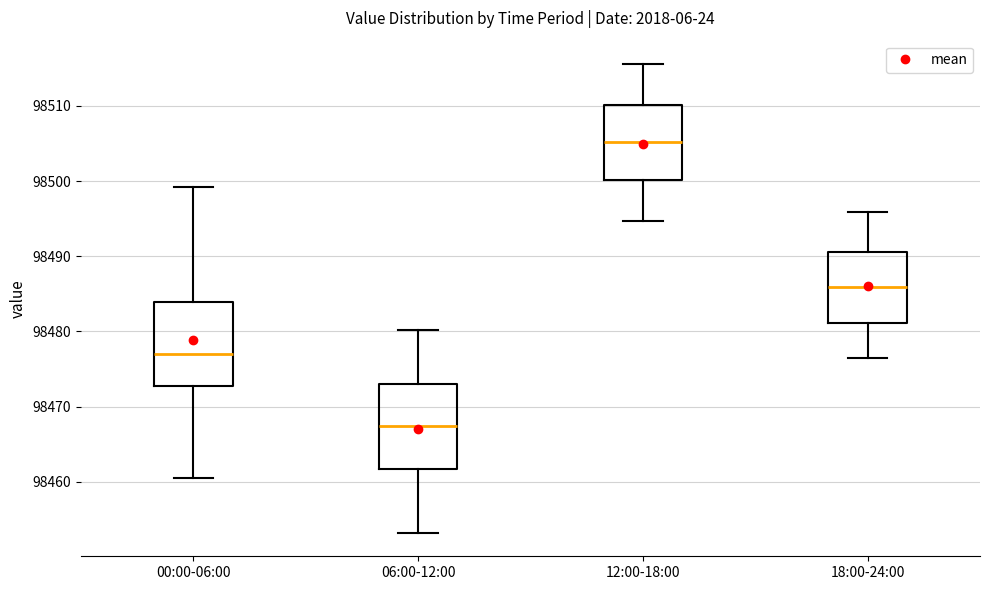

Which box has the highest median line?

12:00-18:00